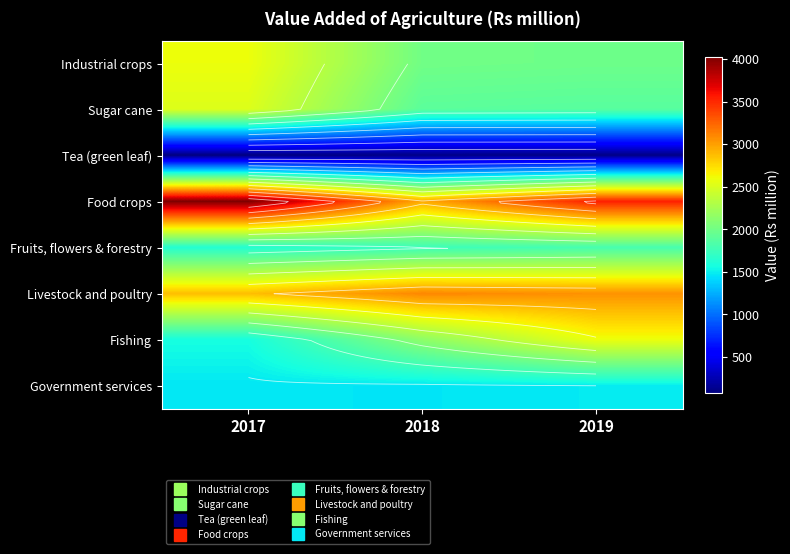

What is the difference between the Industrial crops values at 2018 and 2019?

19.4